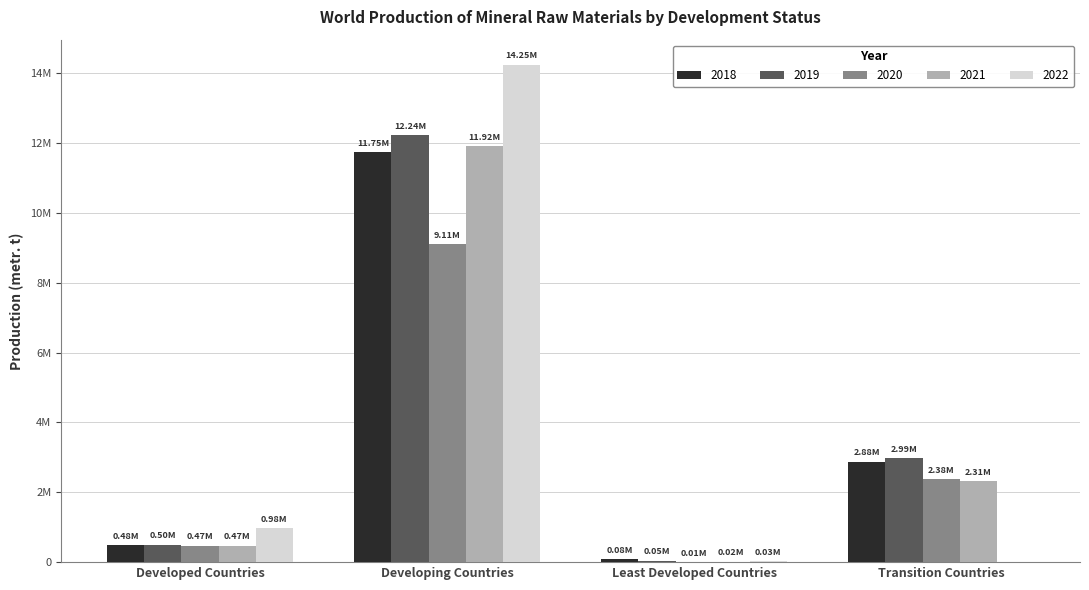

Which series has the largest total across all categories?

2019